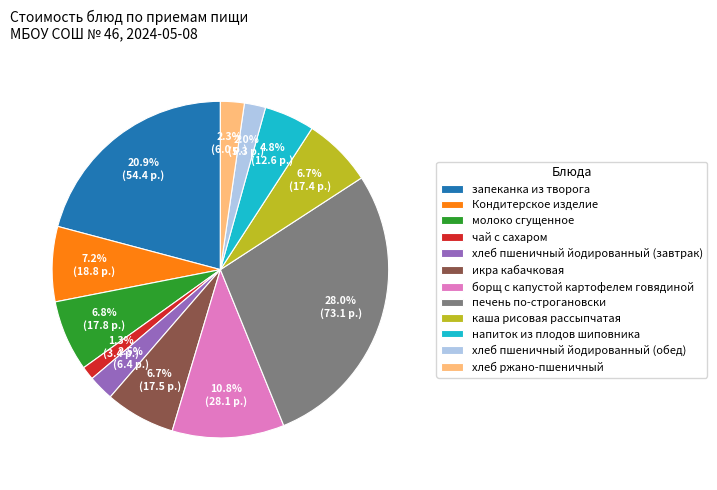

To the nearest percent, what portion does икра кабачковая represent?

7%